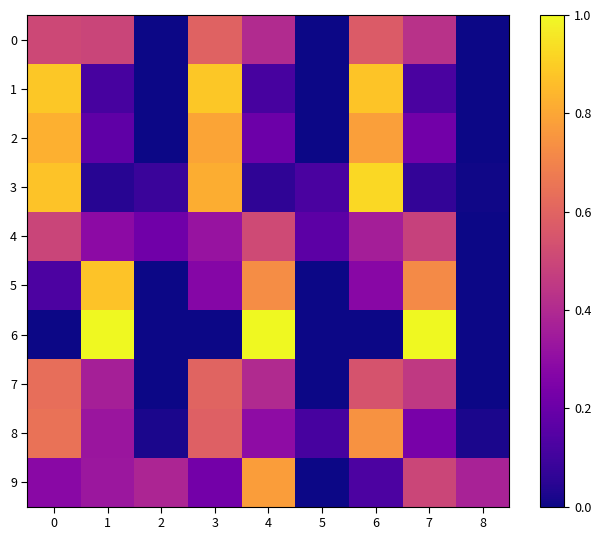

List the series in order of their peak value, highest first.

row_6, row_3, row_1, row_5, row_2, row_9, row_8, row_7, row_0, row_4